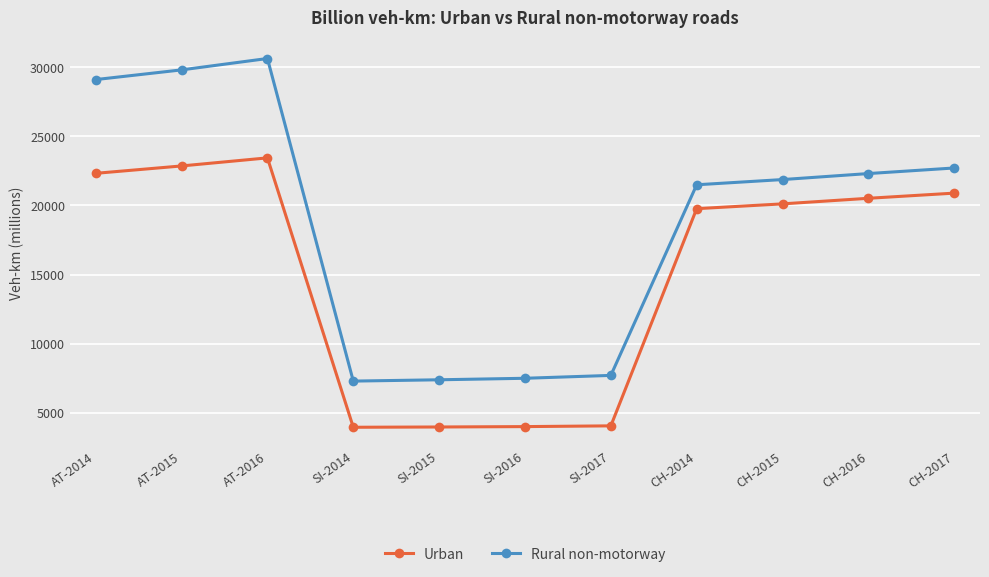

How many data points in Rural non-motorway are less than 21869?

5